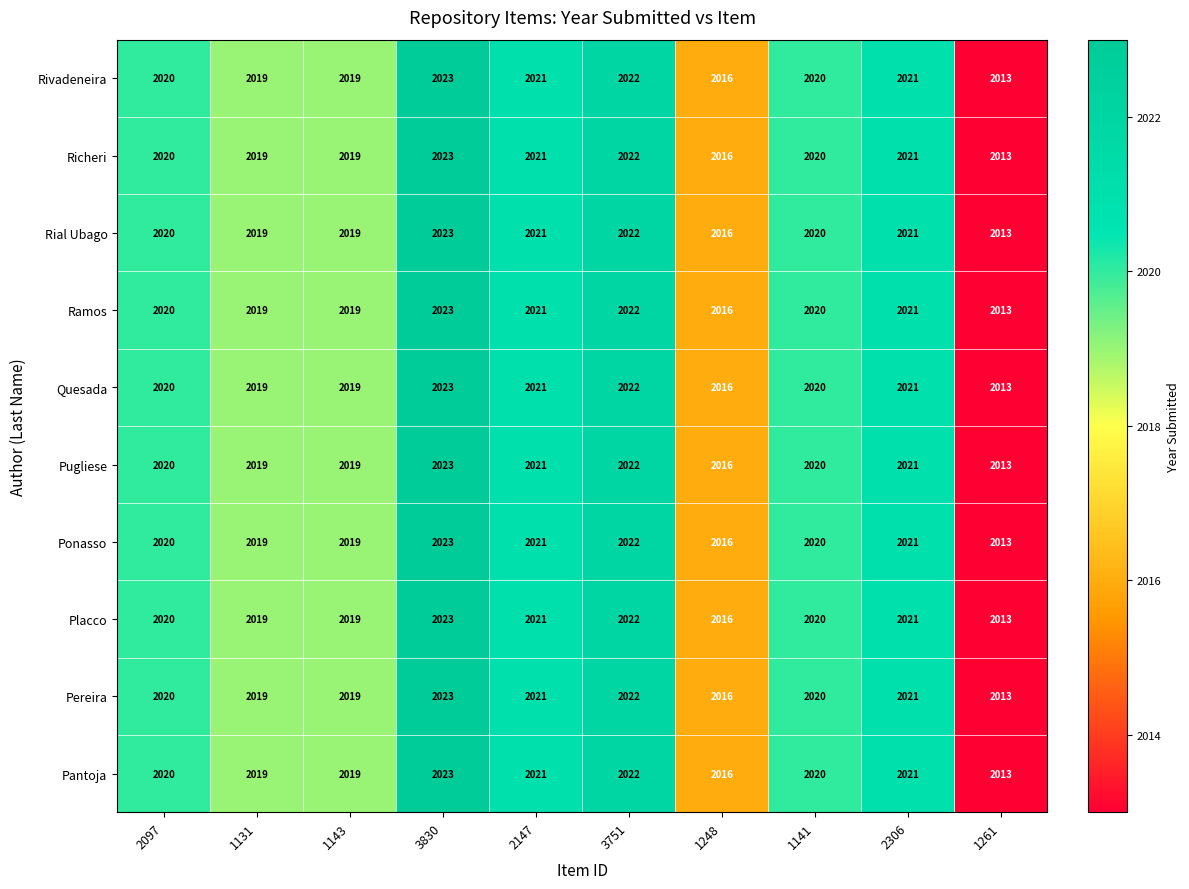

Read the Ponasso value at 2097.

2020